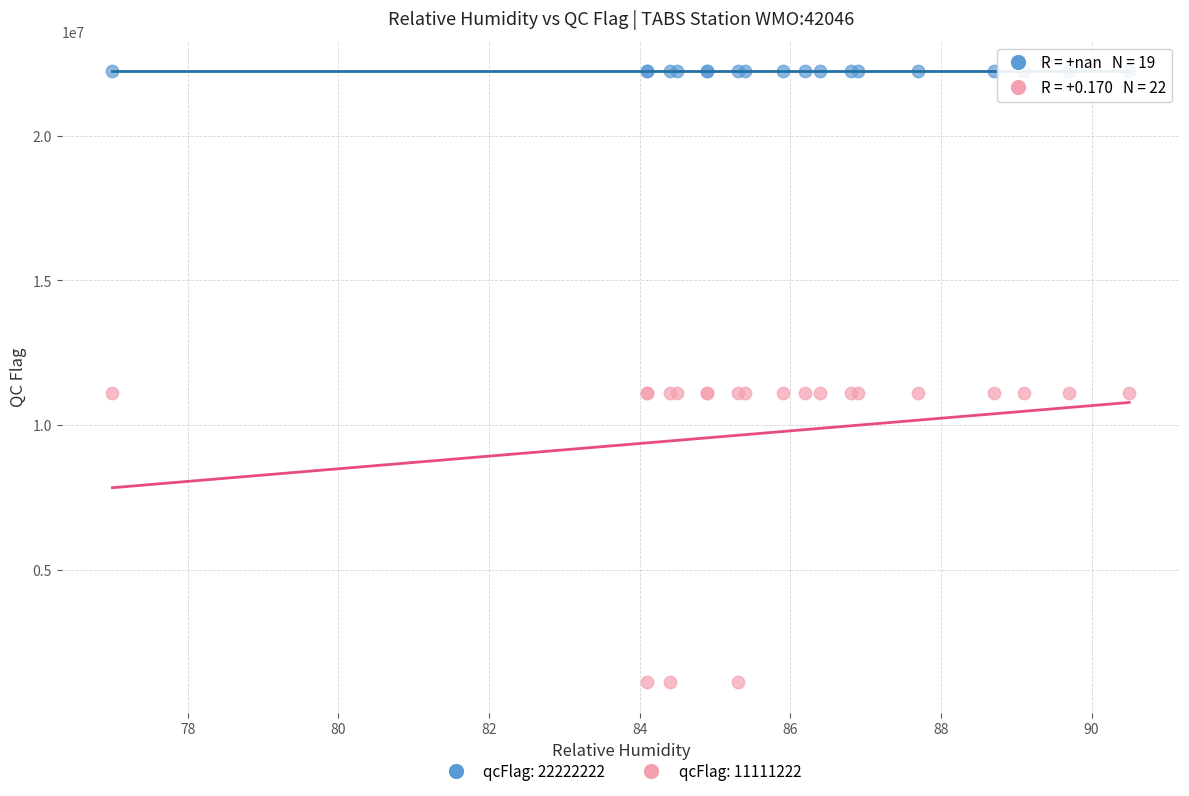

Which series reaches the minimum Y coordinate?

qcFlag: 11111222